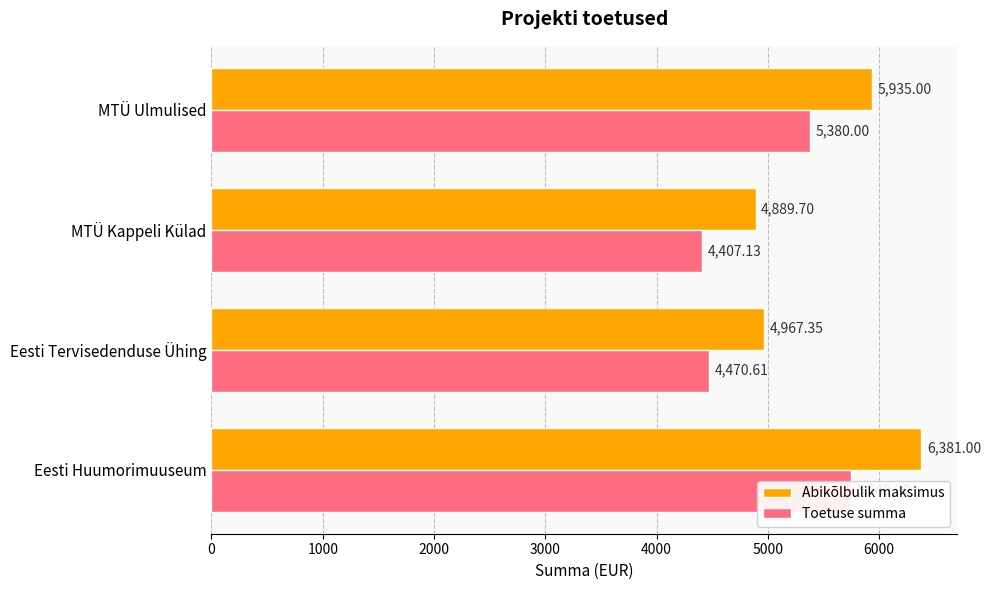

List the series in order of their overall mean, lowest first.

Toetuse summa, Abikõlbulik maksimus